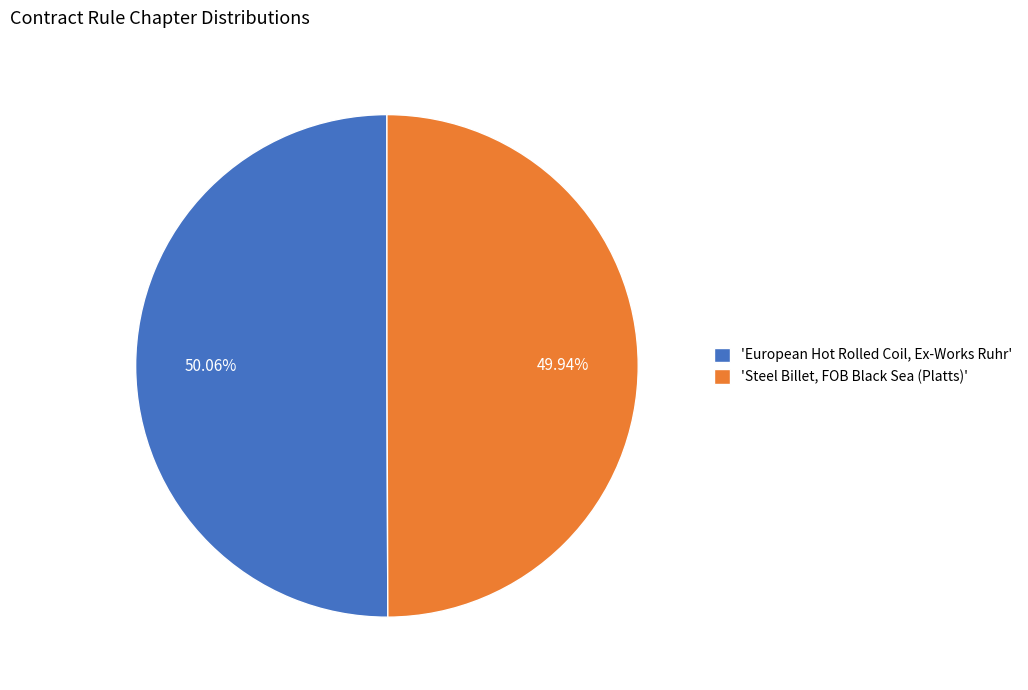

Count the number of slices in the pie.

2